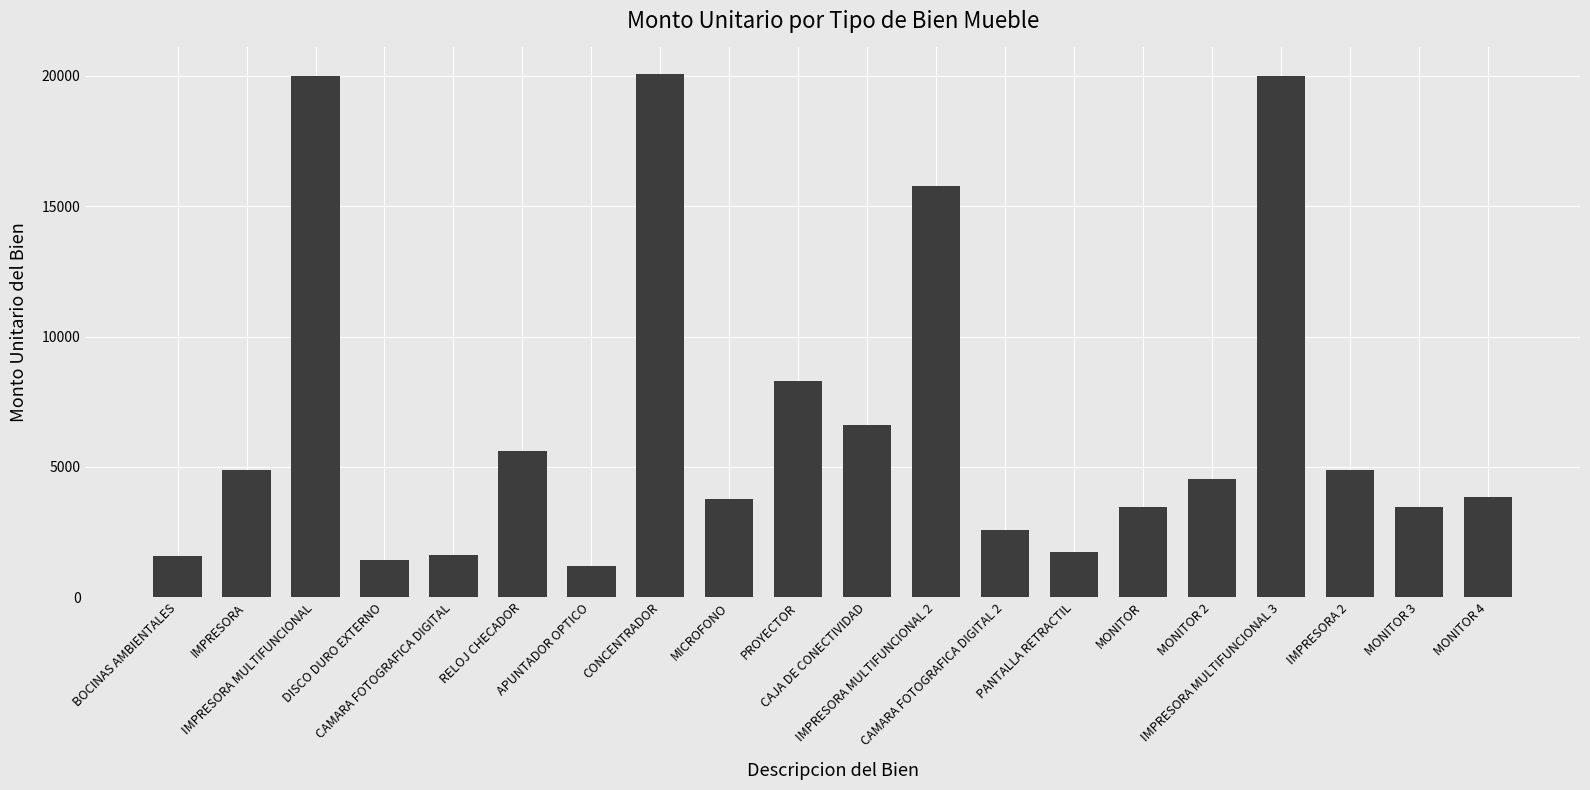

What is the maximum value shown in the chart?

20087.7